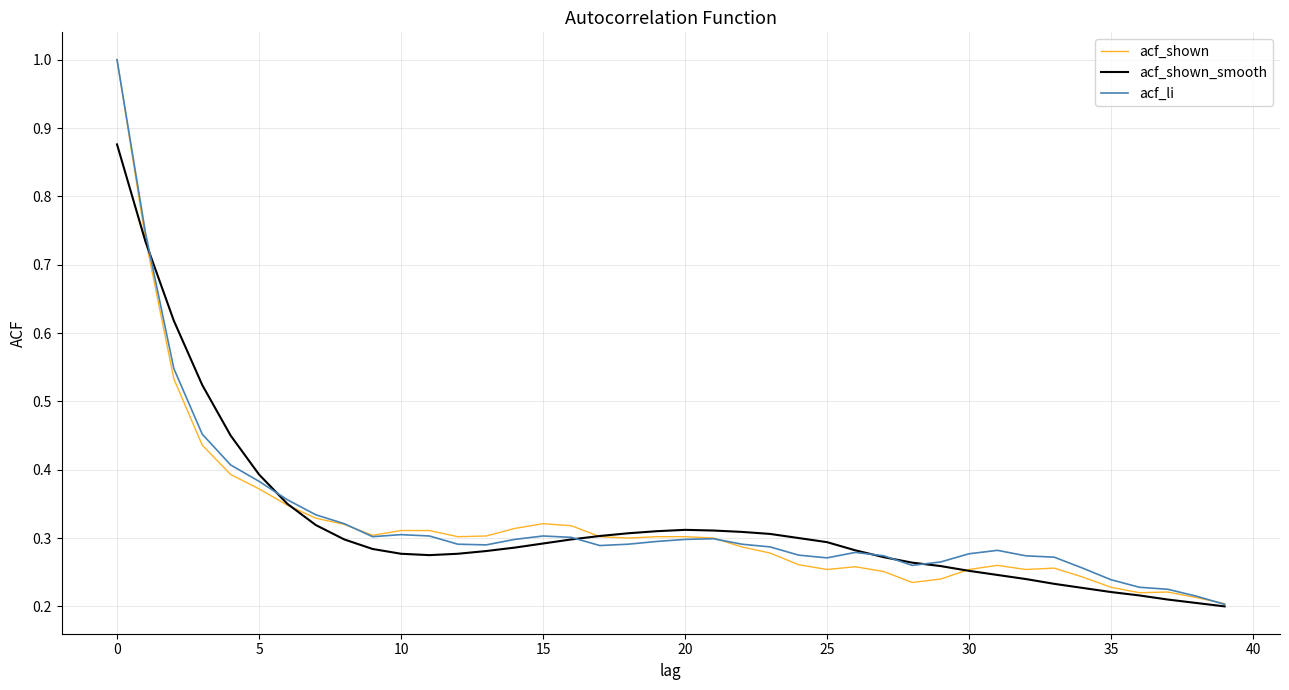

Which series has the widest spread of values?

acf_li